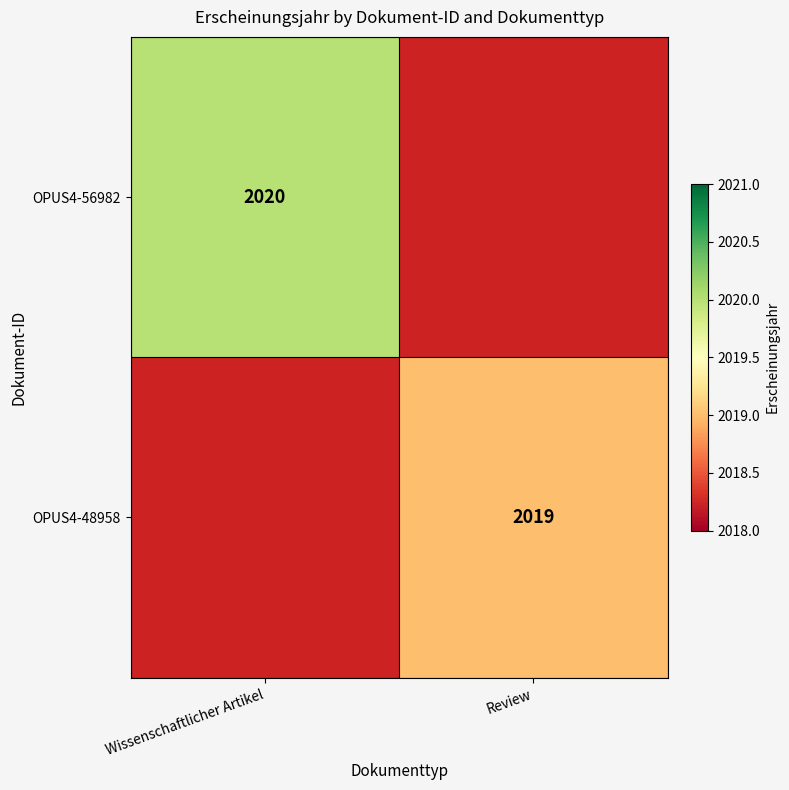

The OPUS4-48958 series shows 3554 at Review. True or false?

False